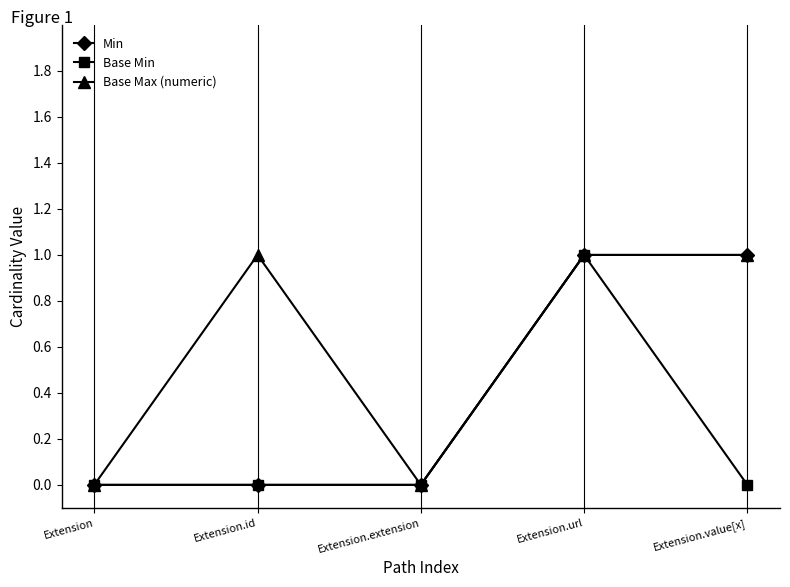

List the series in order of their overall mean, lowest first.

Base Min, Min, Base Max (numeric)